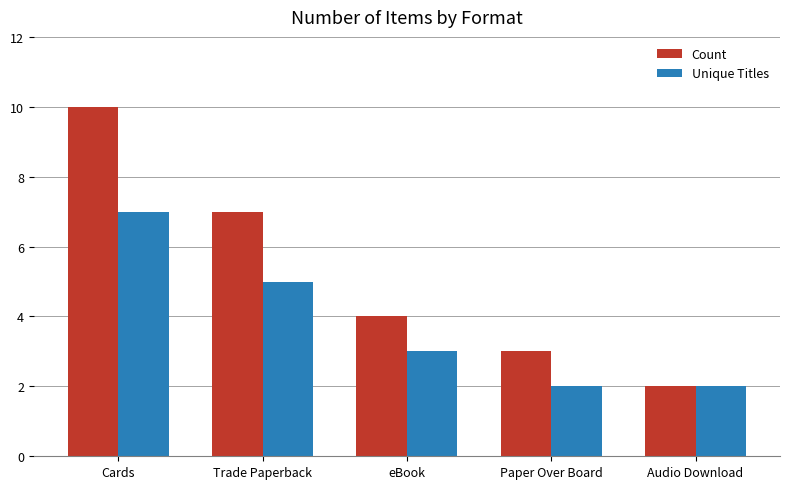

How many groups of bars are there?

5